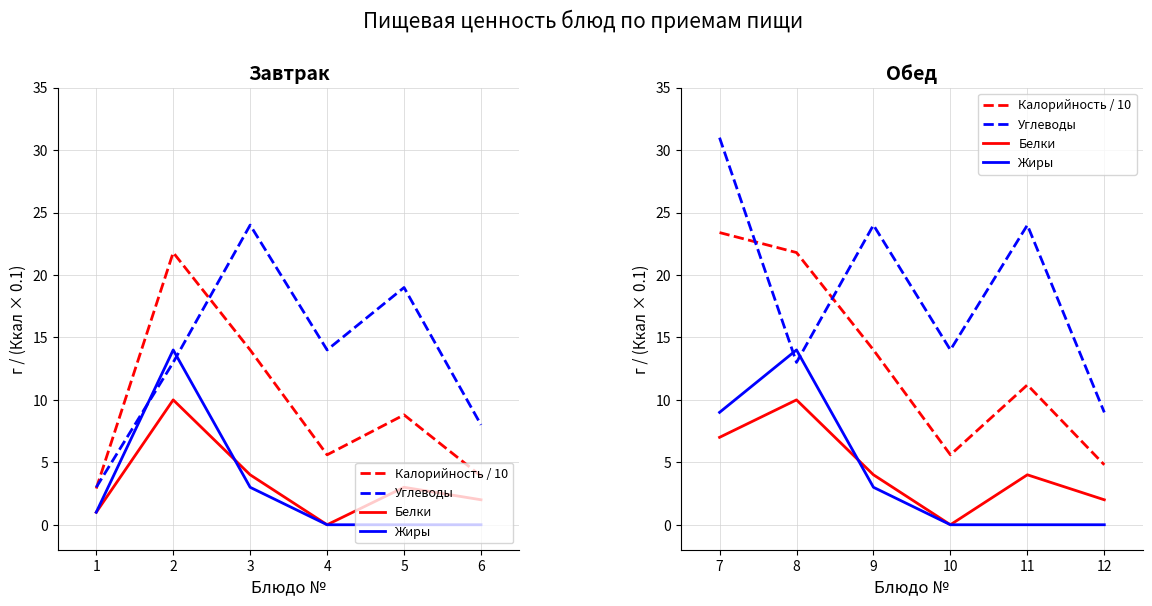

True or false: Углеводы has more than 2 points higher than both neighbors.

False